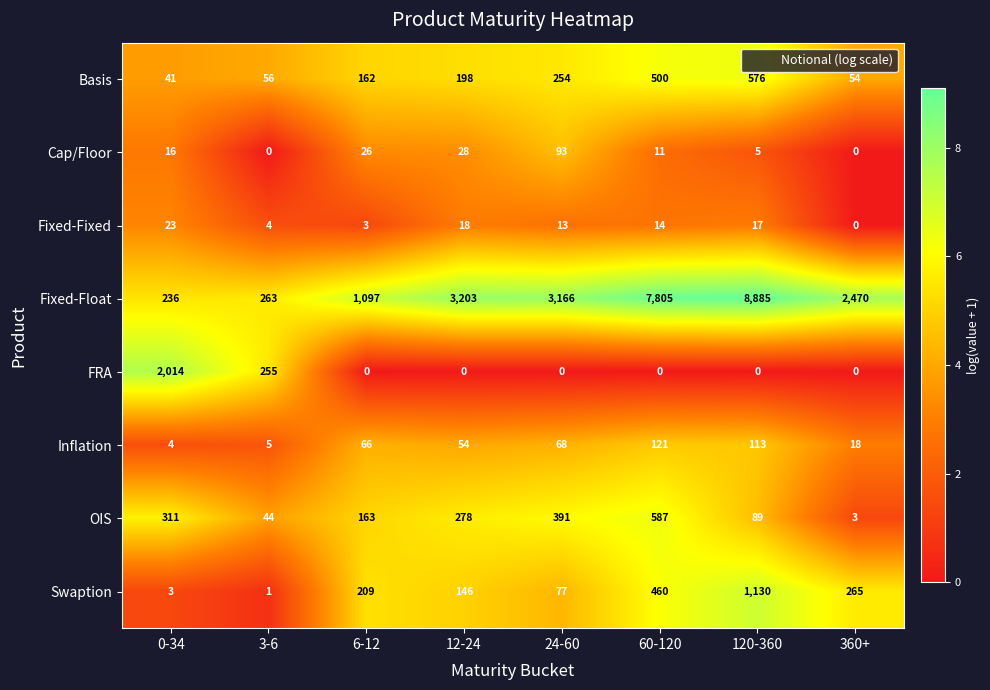

What is the maximum value shown in the chart?

8885